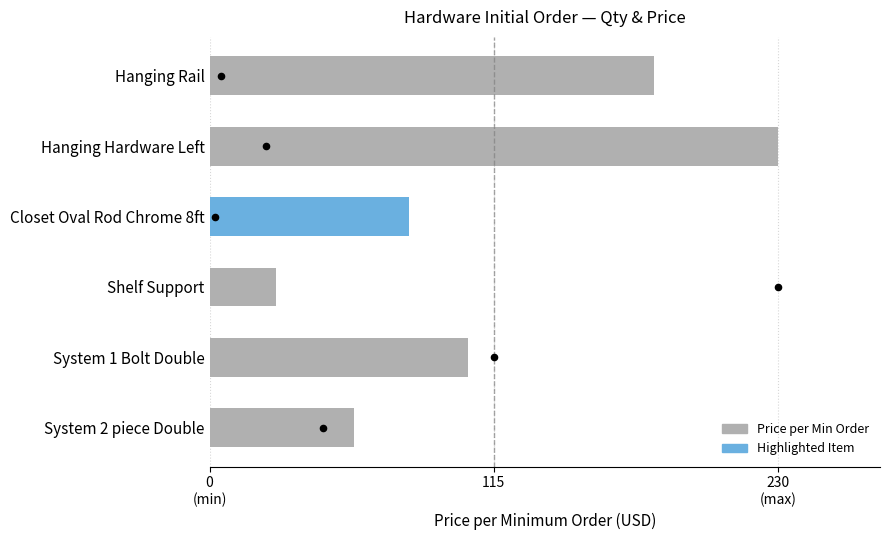

At how many categories does at least one series exceed 172?

2